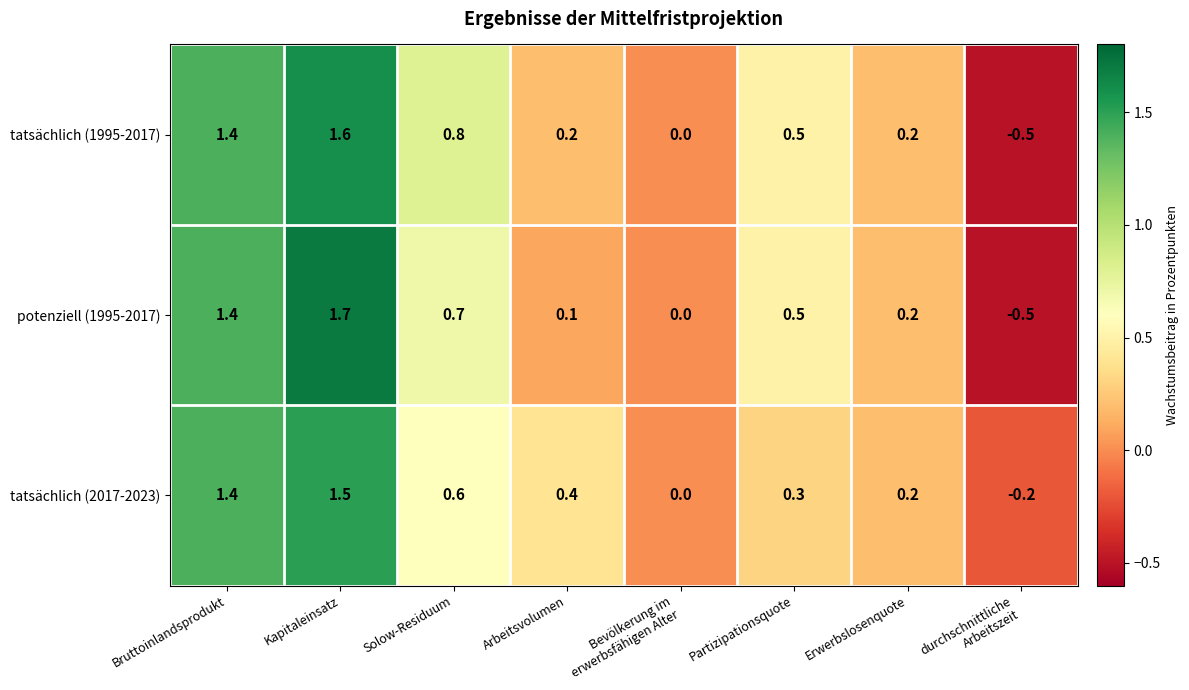

What is the total value across all series at Solow-Residuum?

2.1